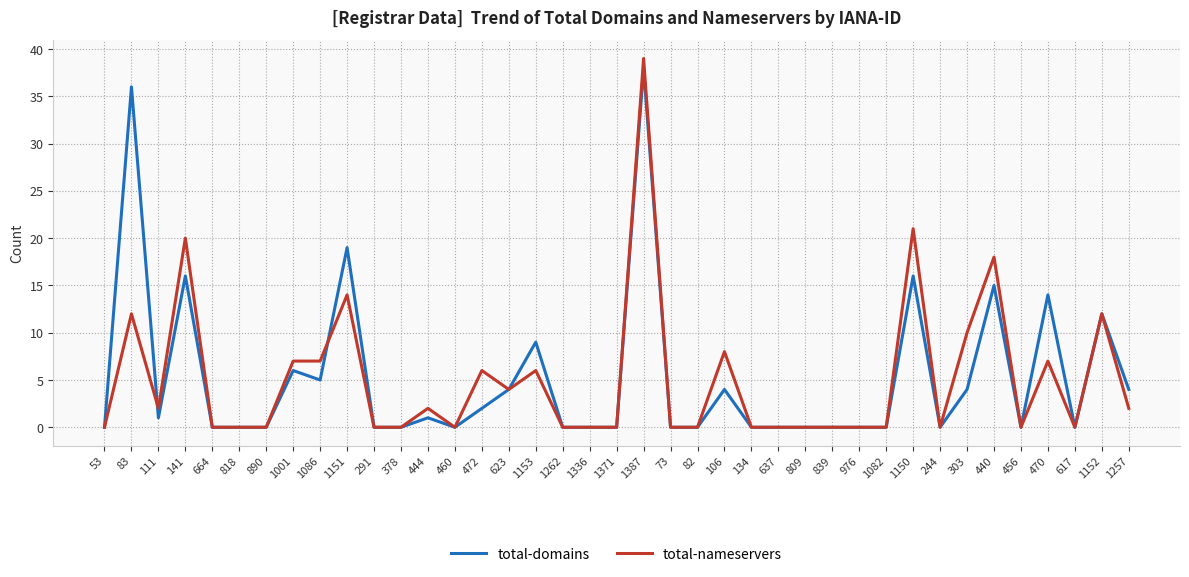

True or false: total-domains and total-nameservers intersect in this chart.

True